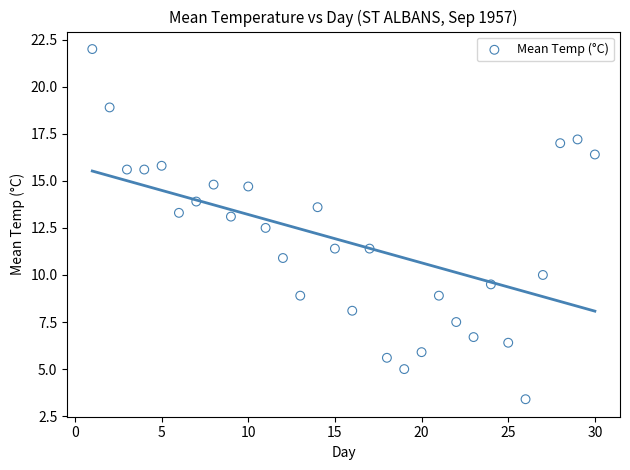

What is the range of X values (max minus min)?

29.0